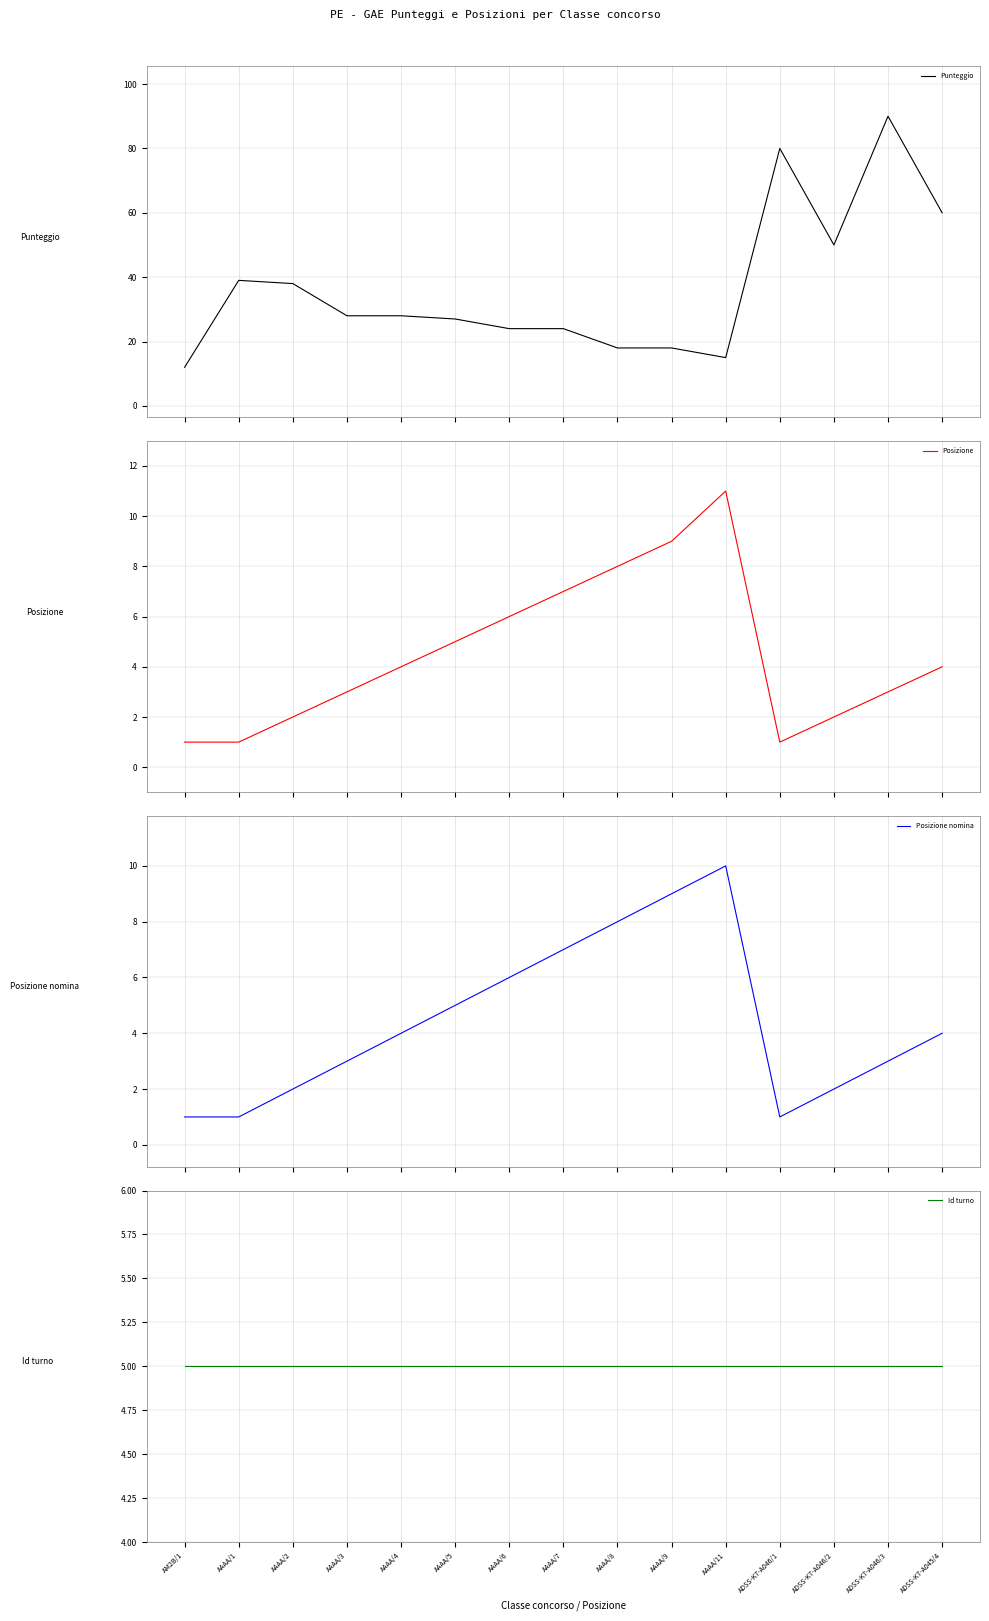

Reading left to right, extract all data points from this chart.

Punteggio: AM2B/1=12	AAAA/1=39	AAAA/2=38	AAAA/3=28	AAAA/4=28	AAAA/5=27	AAAA/6=24	AAAA/7=24	AAAA/8=18	AAAA/9=18	AAAA/11=15	ADSS-K7-A046/1=80	ADSS-K7-A046/2=50	ADSS-K7-A046/3=90	ADSS-K7-A045/4=60
Posizione: AM2B/1=1	AAAA/1=1	AAAA/2=2	AAAA/3=3	AAAA/4=4	AAAA/5=5	AAAA/6=6	AAAA/7=7	AAAA/8=8	AAAA/9=9	AAAA/11=11	ADSS-K7-A046/1=1	ADSS-K7-A046/2=2	ADSS-K7-A046/3=3	ADSS-K7-A045/4=4
Posizione nomina: AM2B/1=1	AAAA/1=1	AAAA/2=2	AAAA/3=3	AAAA/4=4	AAAA/5=5	AAAA/6=6	AAAA/7=7	AAAA/8=8	AAAA/9=9	AAAA/11=10	ADSS-K7-A046/1=1	ADSS-K7-A046/2=2	ADSS-K7-A046/3=3	ADSS-K7-A045/4=4
Id turno: AM2B/1=5	AAAA/1=5	AAAA/2=5	AAAA/3=5	AAAA/4=5	AAAA/5=5	AAAA/6=5	AAAA/7=5	AAAA/8=5	AAAA/9=5	AAAA/11=5	ADSS-K7-A046/1=5	ADSS-K7-A046/2=5	ADSS-K7-A046/3=5	ADSS-K7-A045/4=5